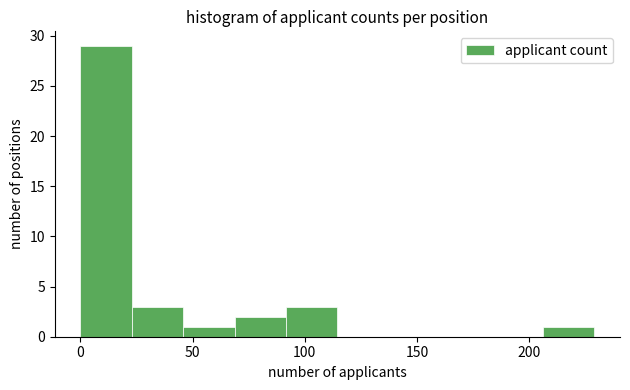

Reading left to right, transcribe this chart: for each bar, give the range it covers on the x-axis and its height. Neither the bar edges nor the heights are printed on the chart, so give them approximately, as read against the axes.

0 to 25: 29
25 to 45: 3
45 to 70: 1
70 to 90: 2
90 to 115: 3
115 to 135: 0
135 to 160: 0
160 to 185: 0
185 to 205: 0
205 to 230: 1